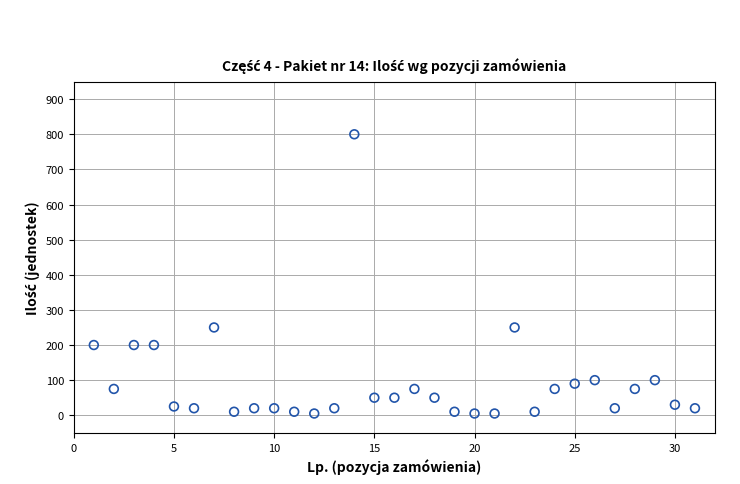

What is the range of Y values (max minus min)?

795